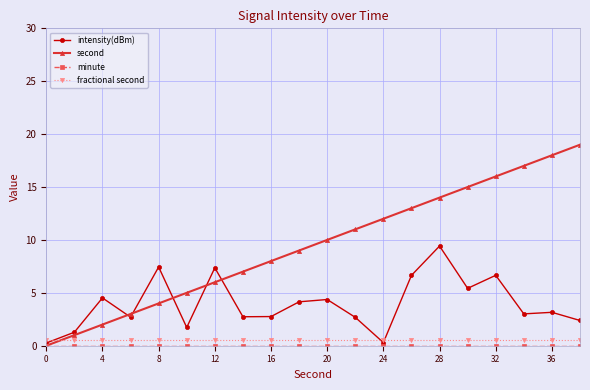

Does the chart display data point markers on the line(s)?

Yes